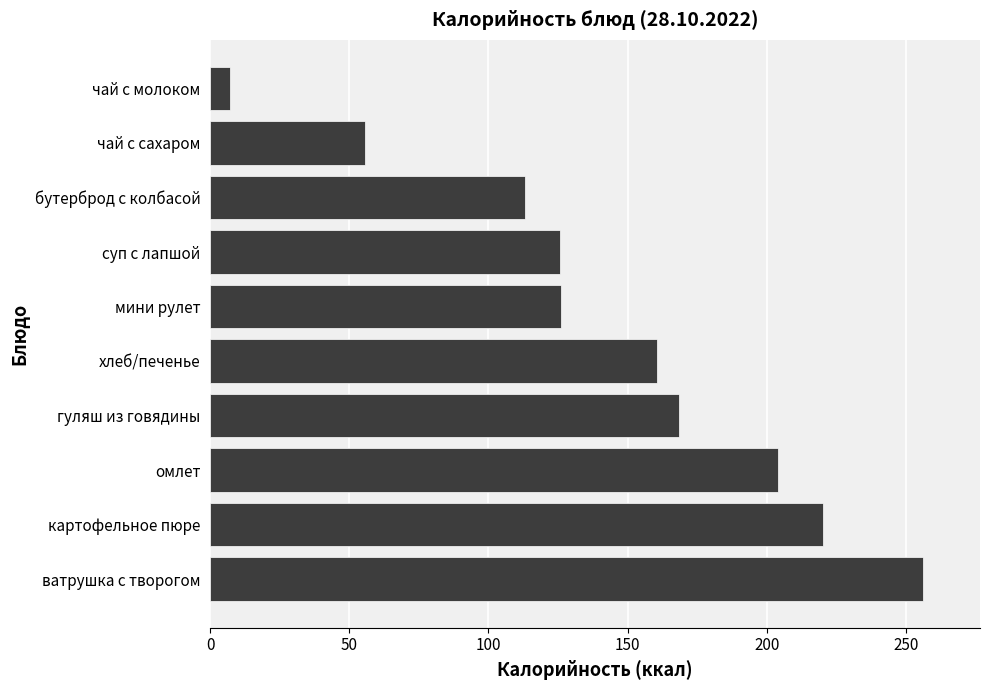

What is the approximate value at чай с сахаром?

55.8